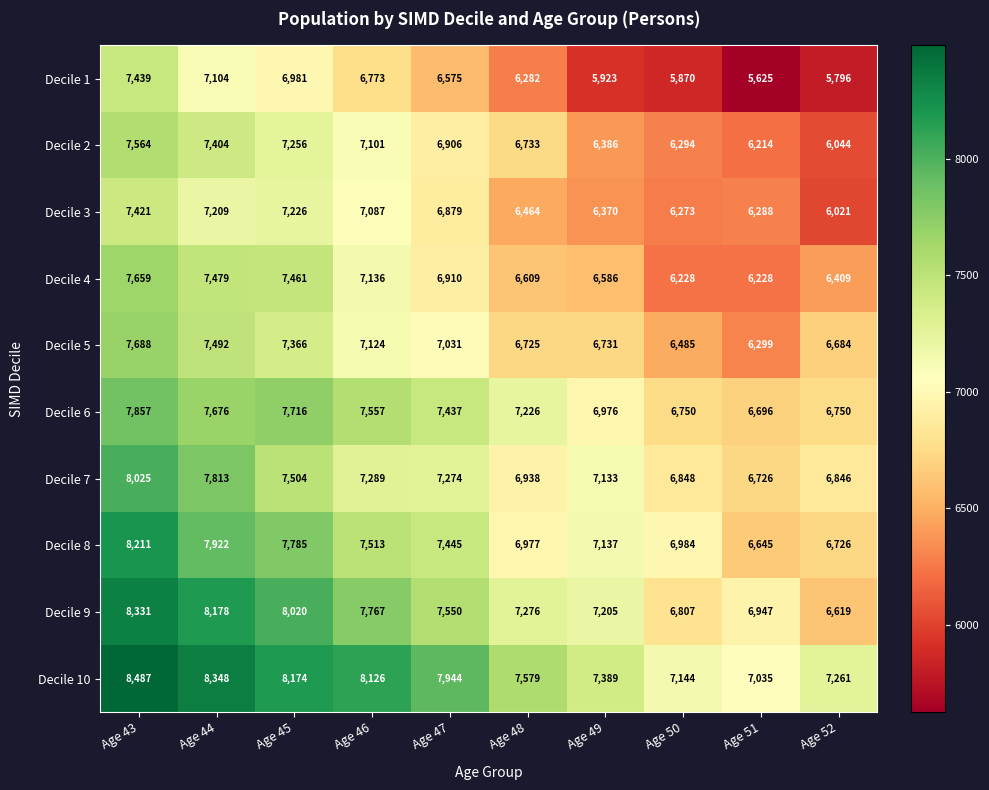

Rank the series by their maximum value, from highest to lowest.

Decile 10, Decile 9, Decile 8, Decile 7, Decile 6, Decile 5, Decile 4, Decile 2, Decile 1, Decile 3